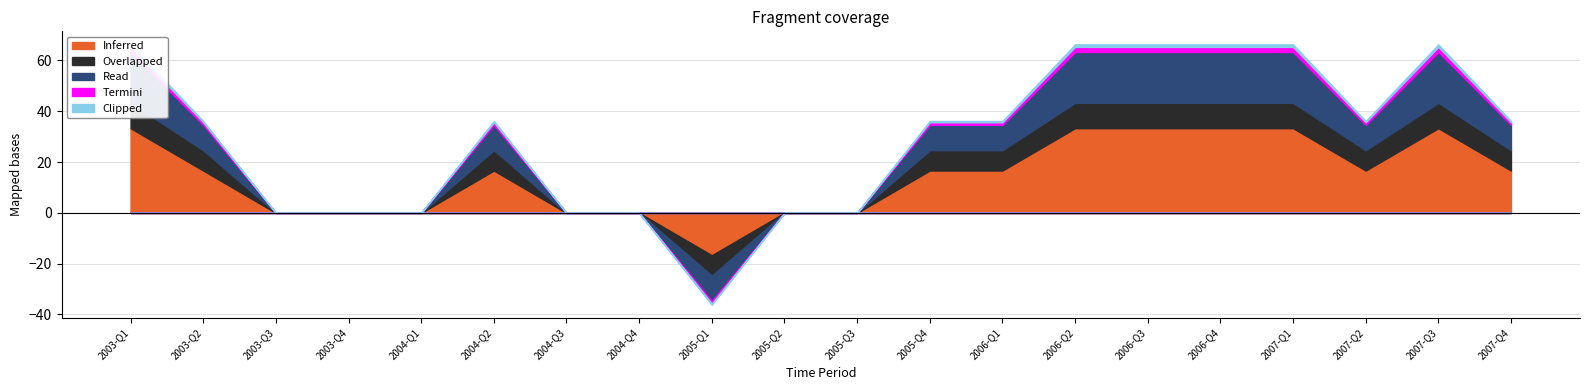

How many data points in Clipped are less than 0?

1